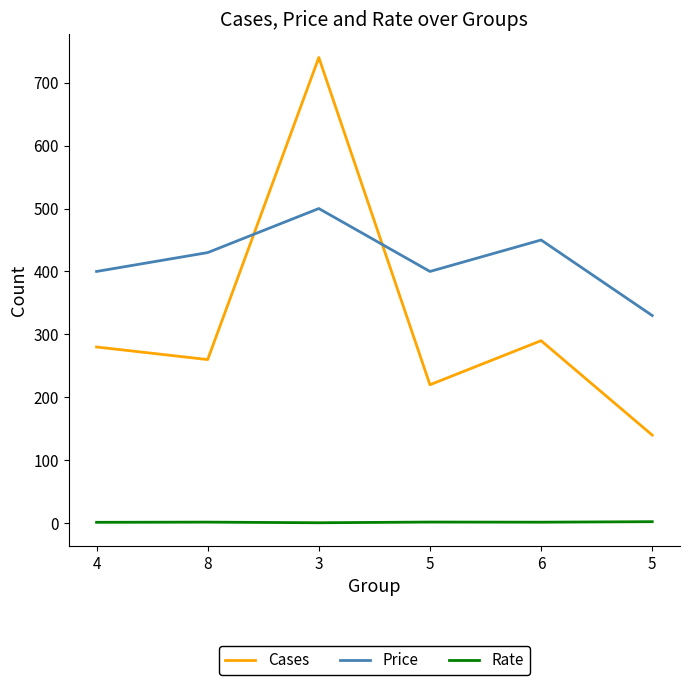

Reading left to right, what are all the values shown in this chart?

Cases: 4=280.0	8=260.0	3=740.0	5=220.0	6=290.0	5=140.0
Price: 4=400.0	8=430.0	3=500.0	5=400.0	6=450.0	5=330.0
Rate: 4=1.4	8=1.7	3=0.7	5=1.8	6=1.6	5=2.4